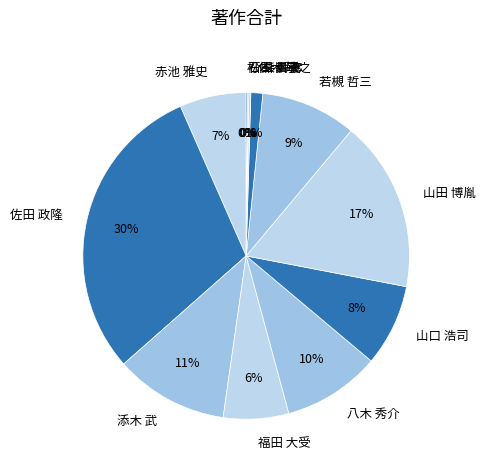

Does 福田 大受 account for over 50% of the chart?

No